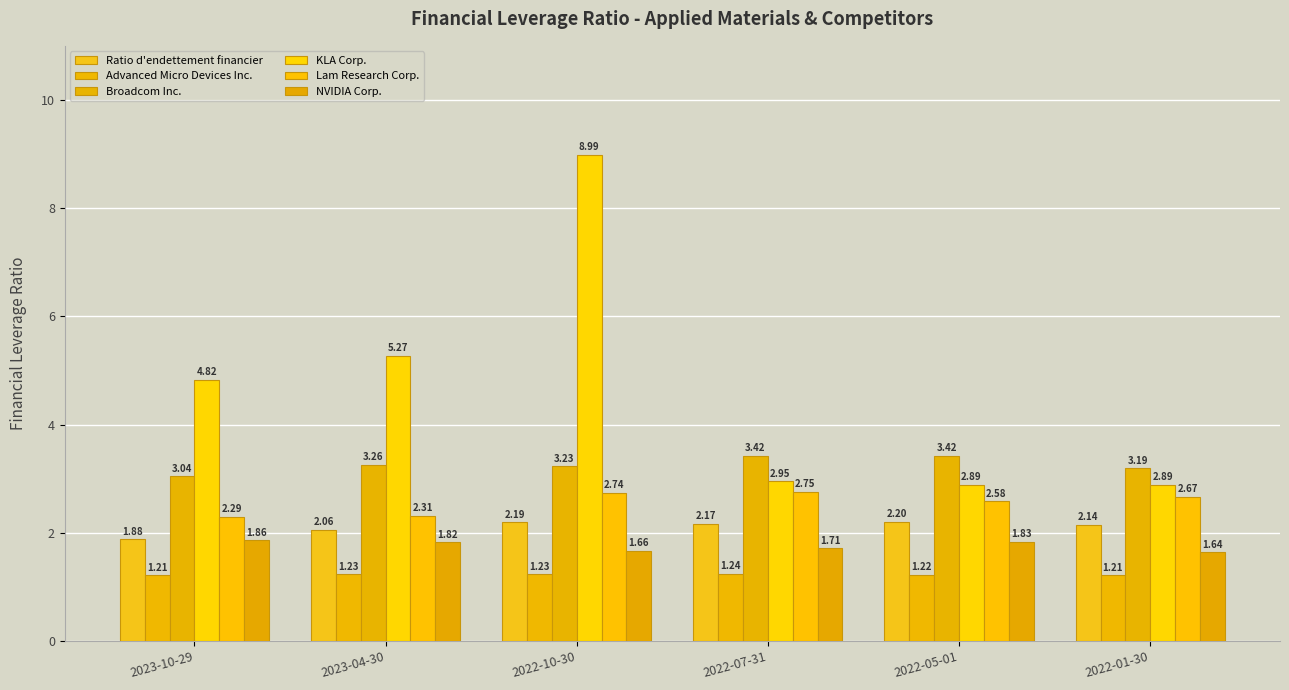

At 2022-07-31, list the series in order from largest to smallest.

Broadcom Inc., KLA Corp., Lam Research Corp., Ratio d'endettement financier, NVIDIA Corp., Advanced Micro Devices Inc.